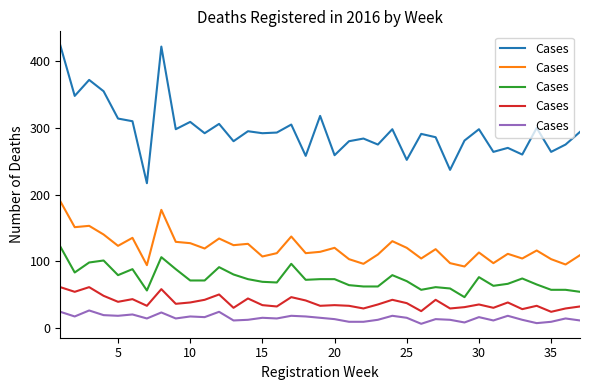

How many points are lower than both their immediate neighbors (excluding endpoints)?

11